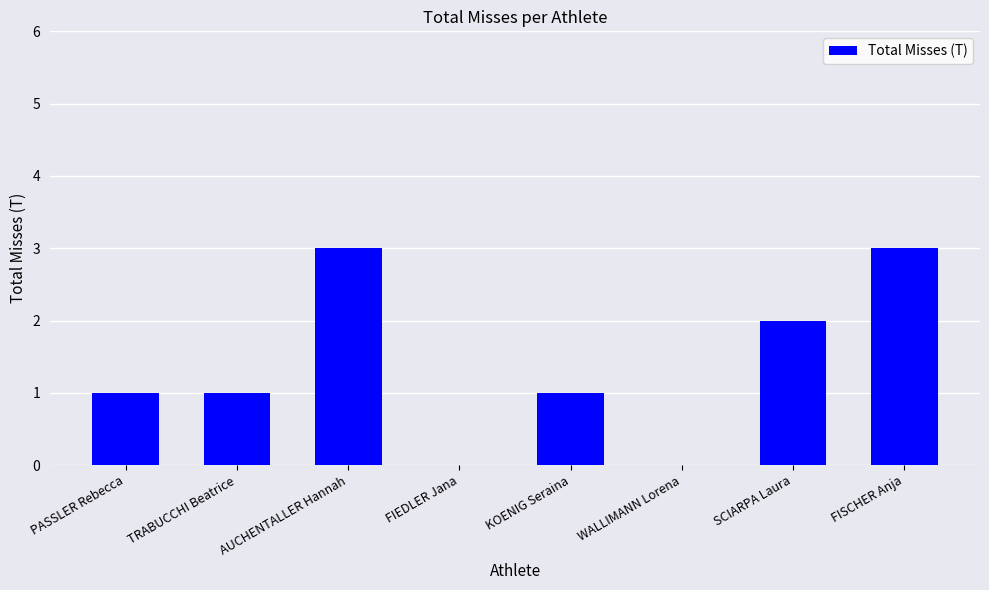

What is the approximate value at FISCHER Anja?

3